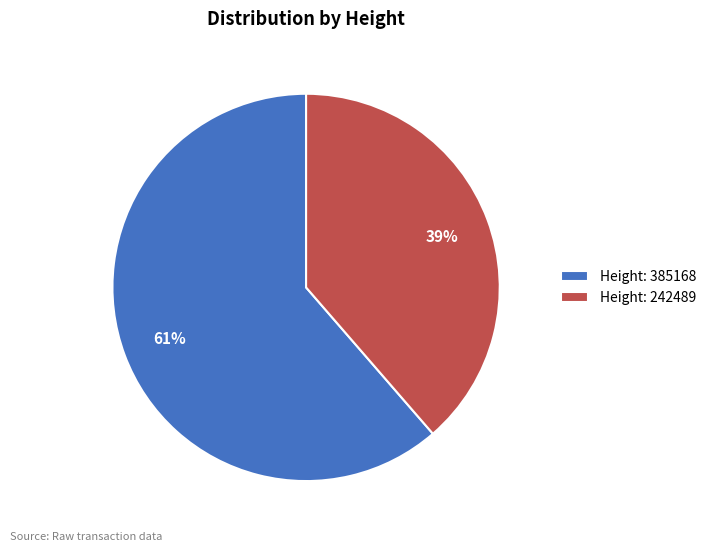

How many segments does this pie chart have?

2